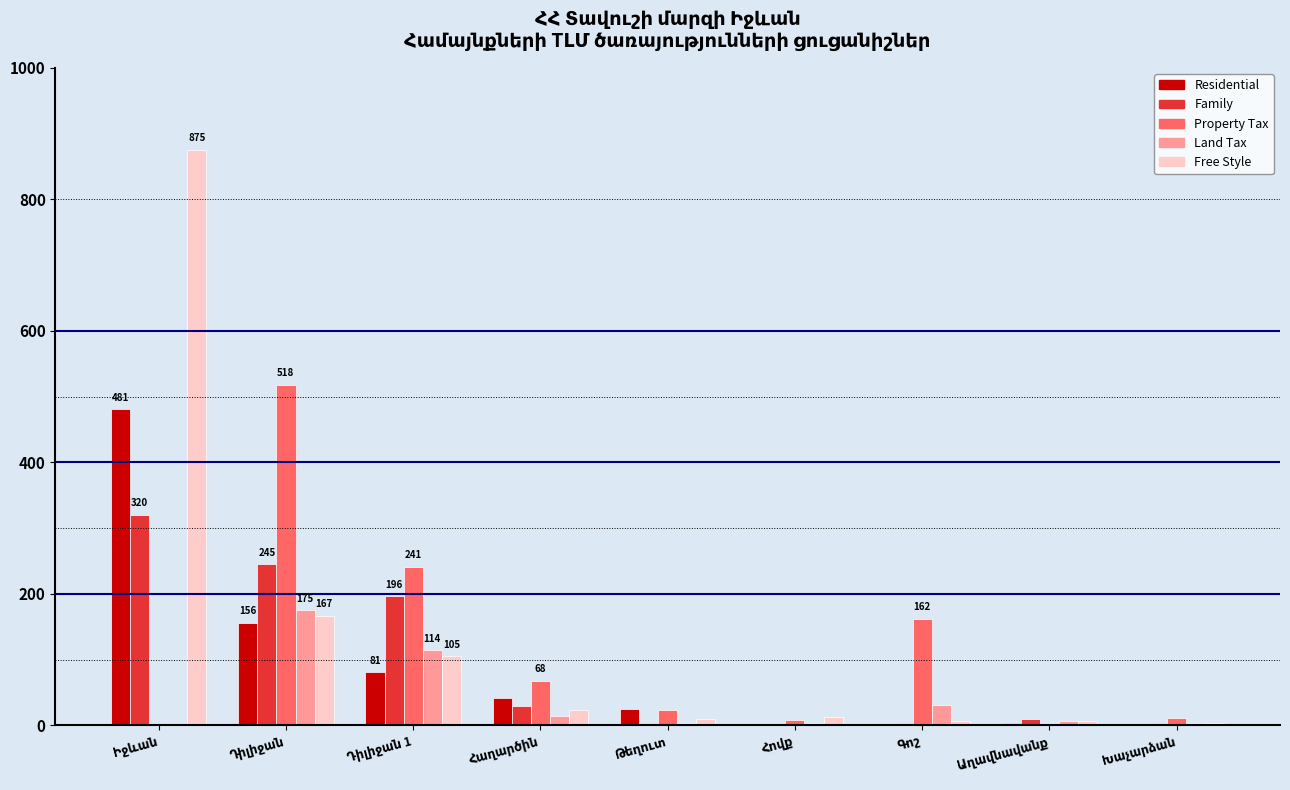

What is the highest value of the Family series?

320